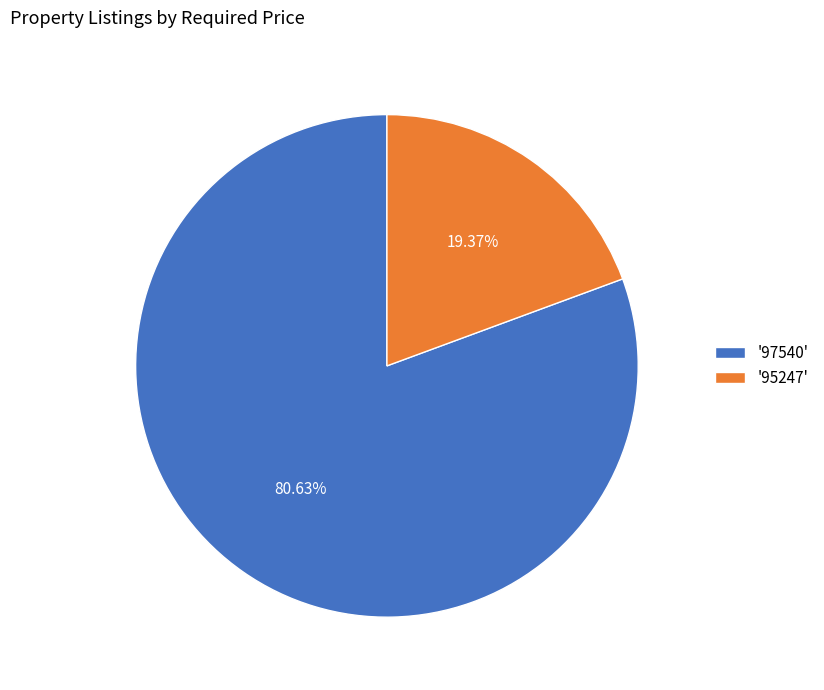

Rank the categories by value from lowest to highest.

'95247', '97540'